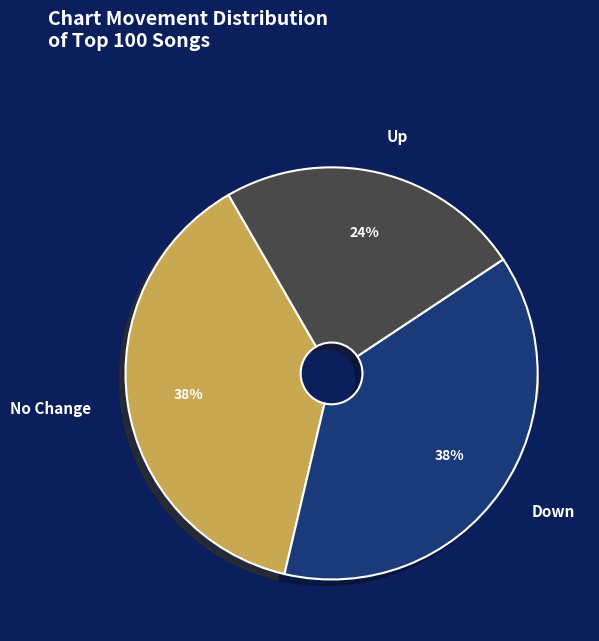

Which slice is the smallest?

Up